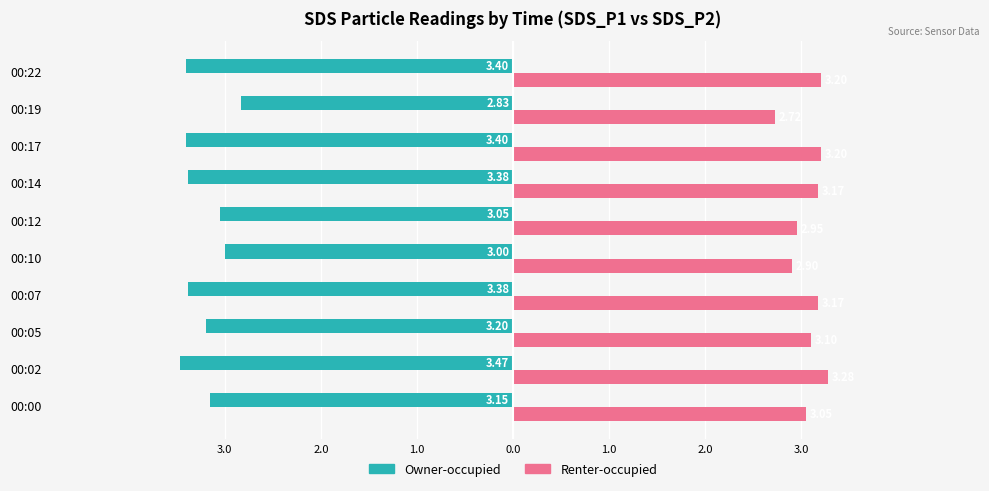

What are all the series names shown in the legend?

Owner-occupied, Renter-occupied